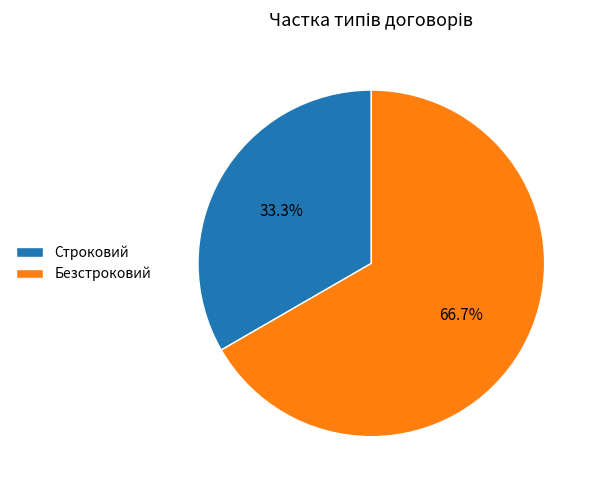

What portion of the pie excludes Безстроковий?

33.3%